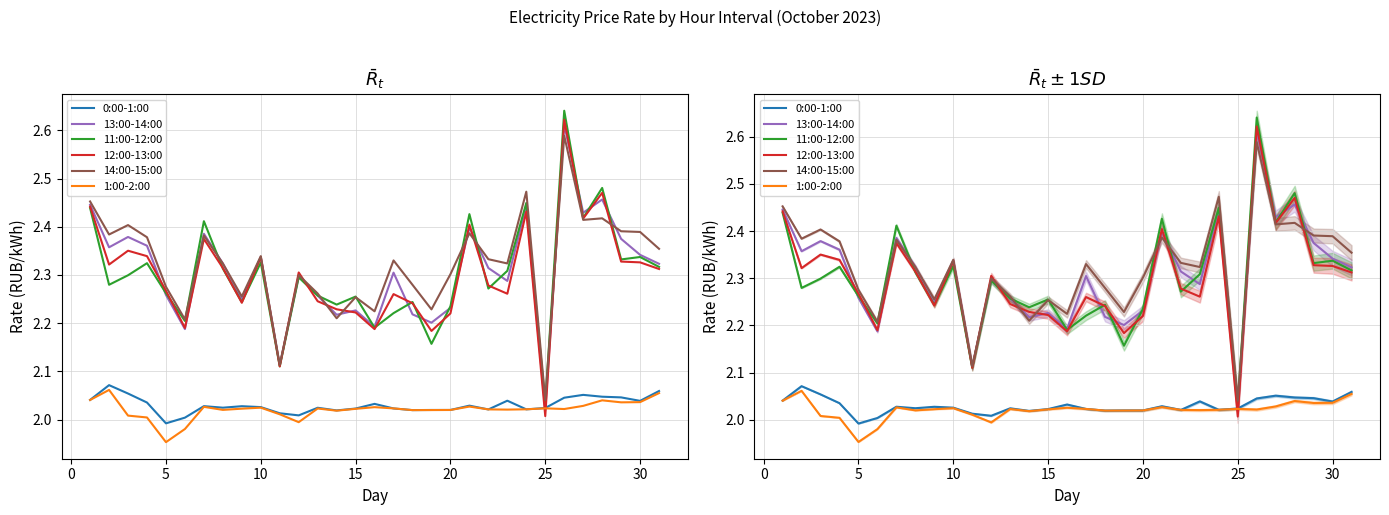

What are all the series names shown in the legend?

0:00-1:00, 13:00-14:00, 11:00-12:00, 12:00-13:00, 14:00-15:00, 1:00-2:00